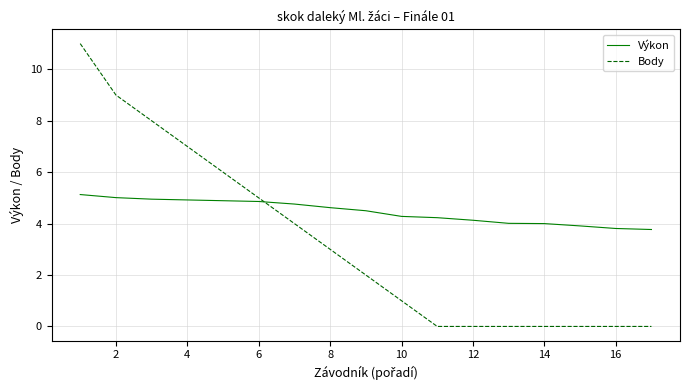

What is the greatest value displayed?

11.0